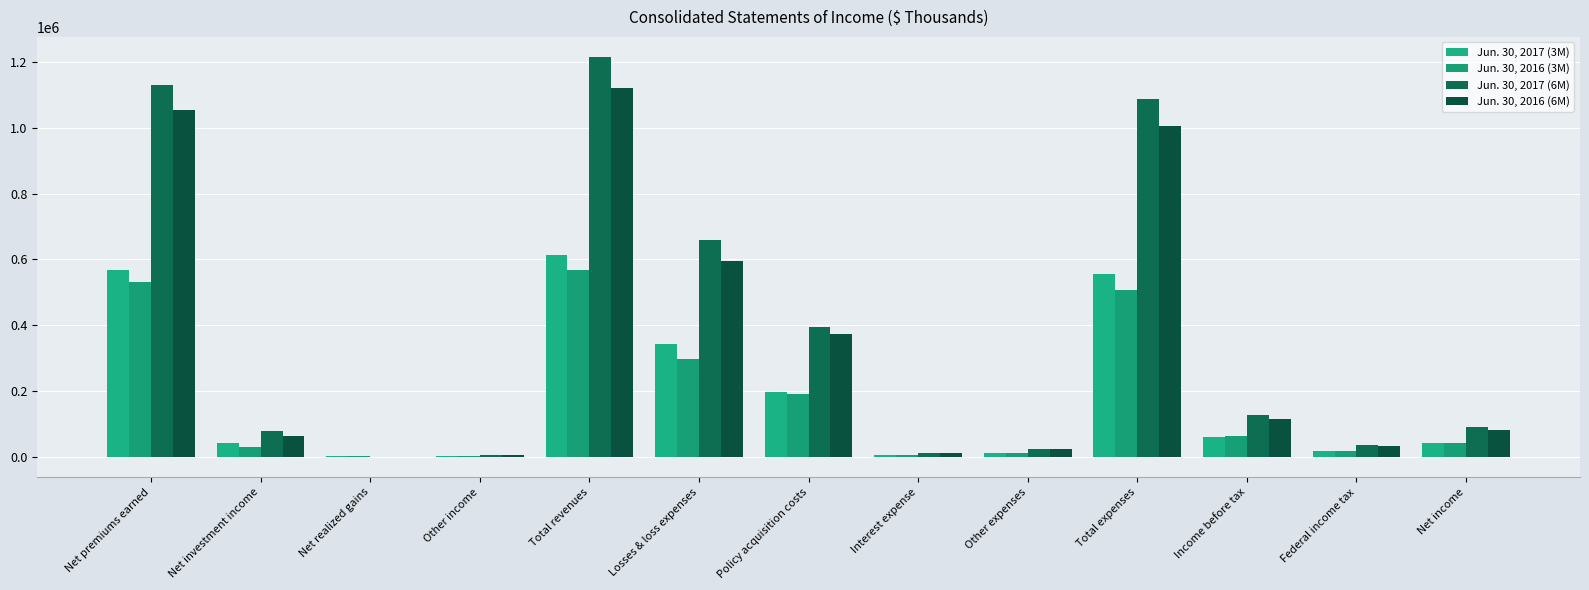

True or false: Jun. 30, 2016 (3M) has a value of 1934 at Other income.

False